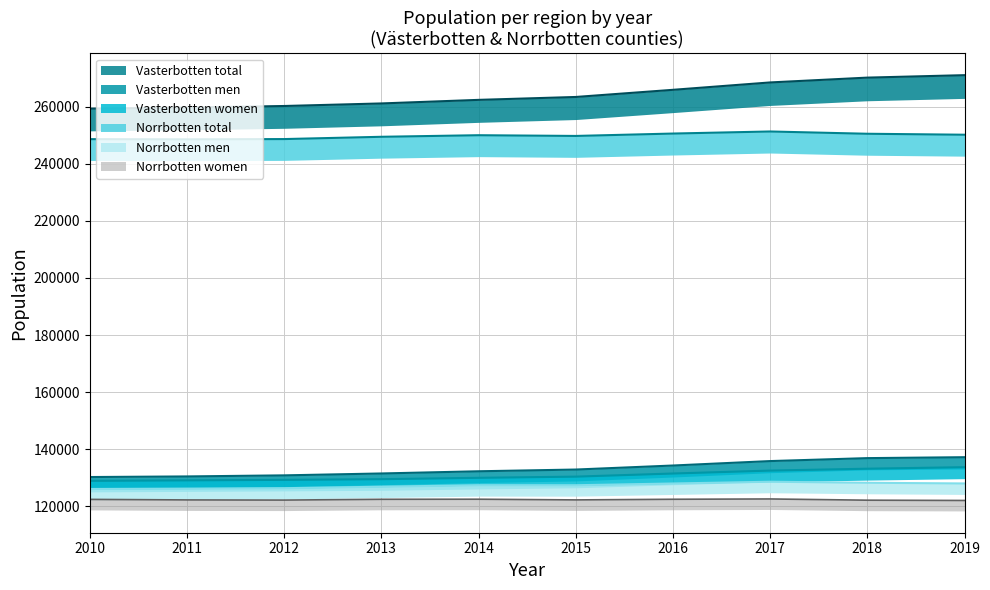

What is the sum of all Vasterbotten men values?

1332948